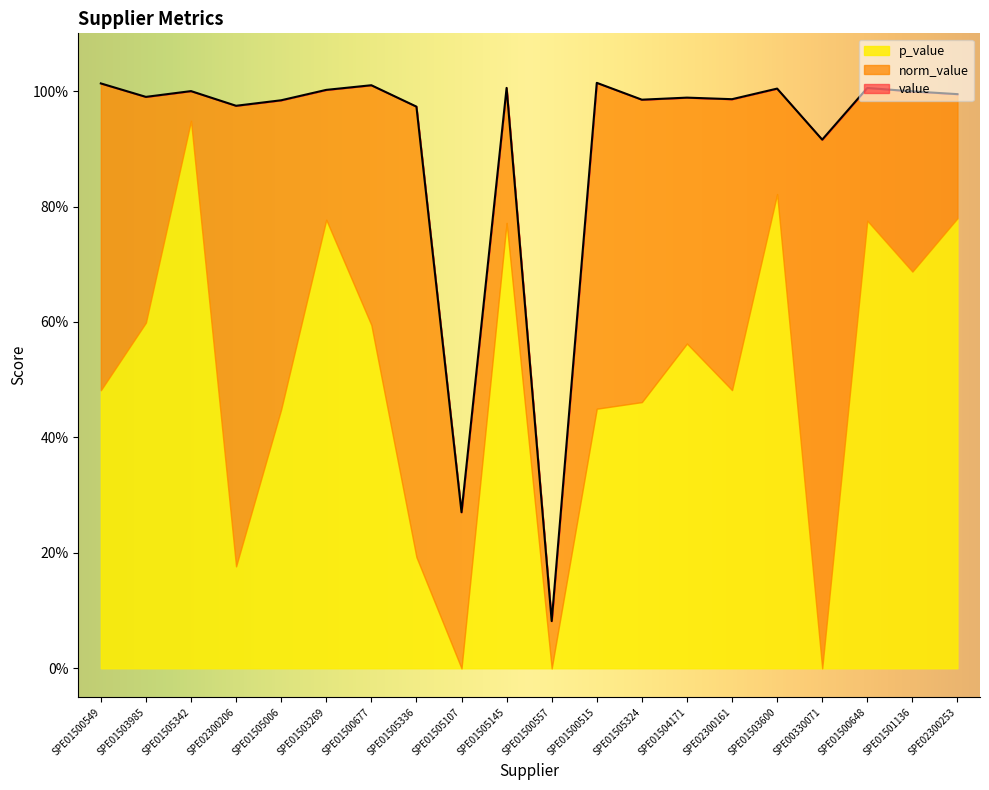

List the labels in order of norm_value value, smallest first.

SPE01500557, SPE01505107, SPE00330071, SPE01505336, SPE02300206, SPE01505006, SPE01505324, SPE02300161, SPE01504171, SPE01503985, SPE02300253, SPE01501136, SPE01505342, SPE01503269, SPE01503600, SPE01500648, SPE01505145, SPE01500677, SPE01500549, SPE01500515